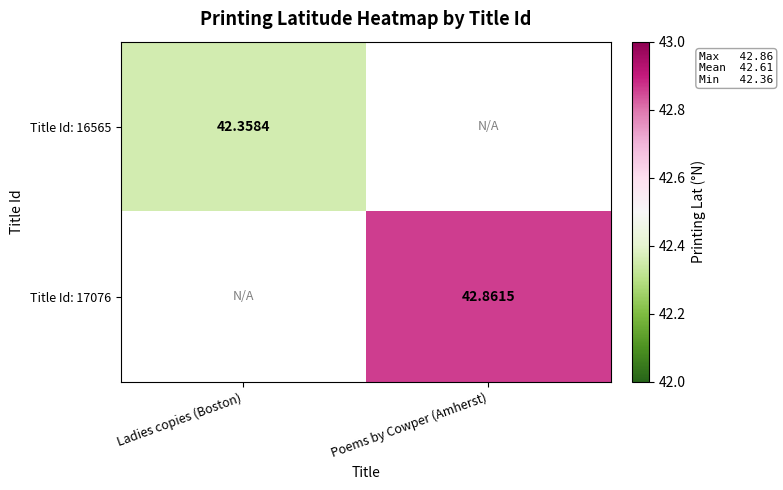

At how many categories does at least one series exceed 42?

2